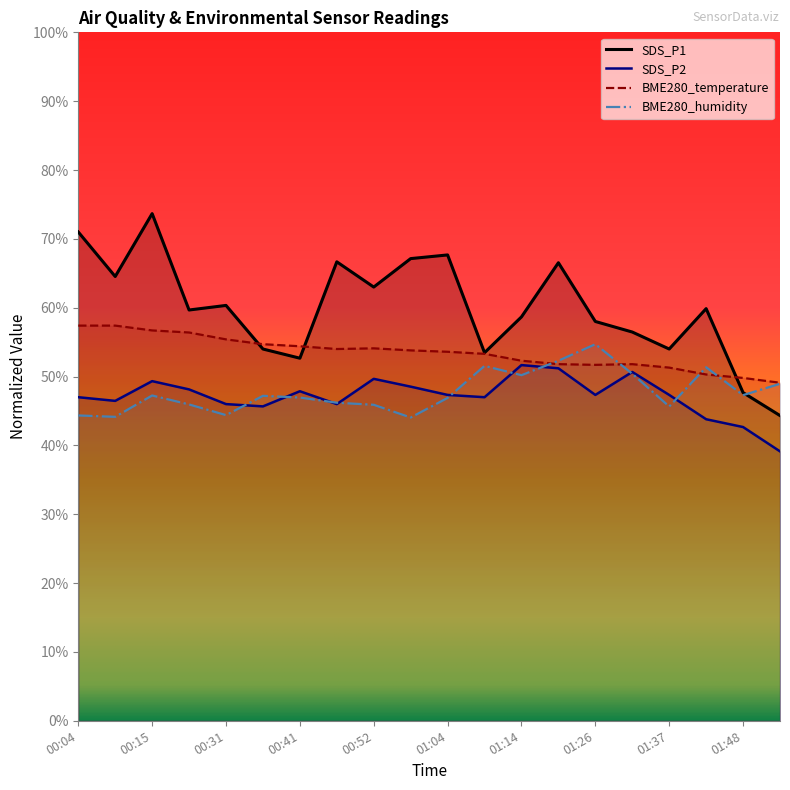

Which category has the highest value in the BME280_temperature series?

00:04